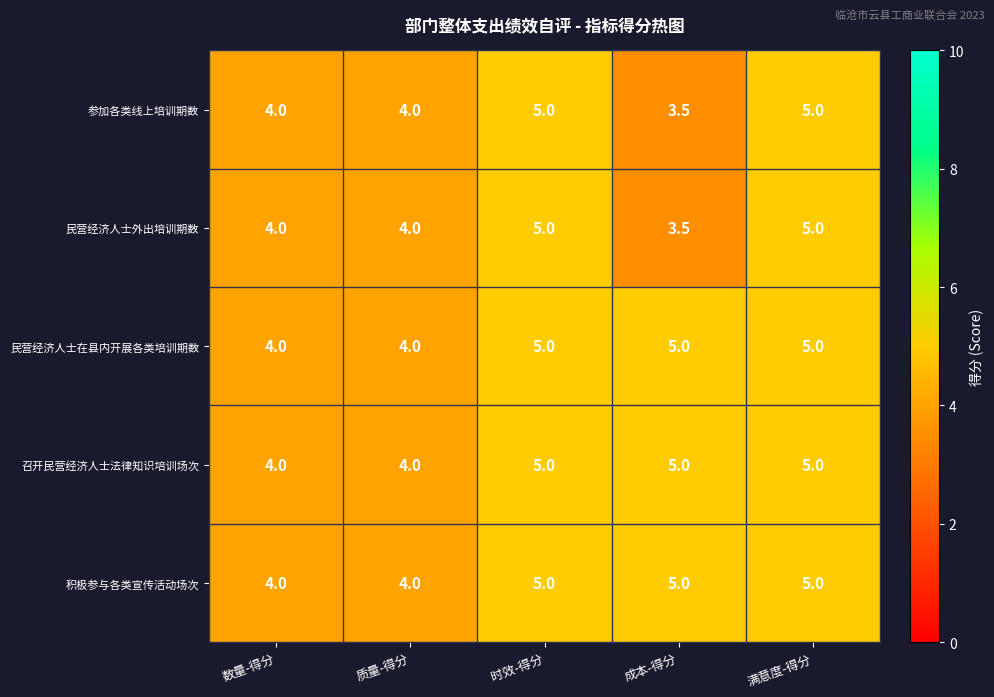

At how many categories does at least one series exceed 3?

5